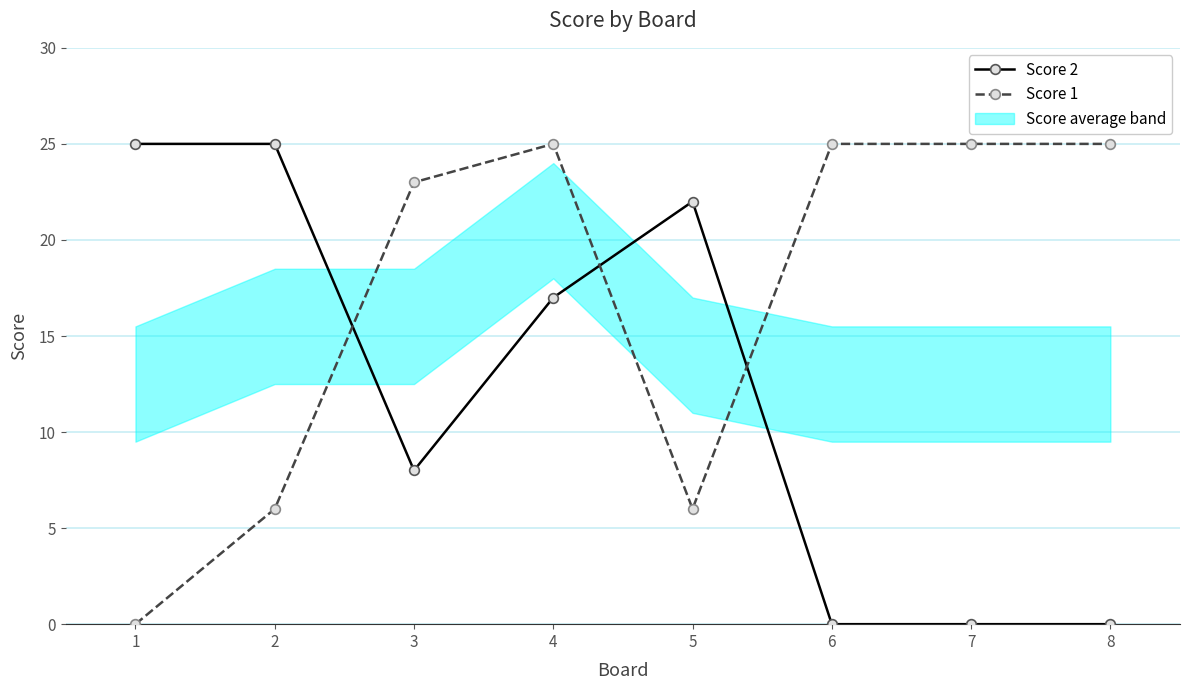

True or false: Score 2 has a value of 9 at 8.

False